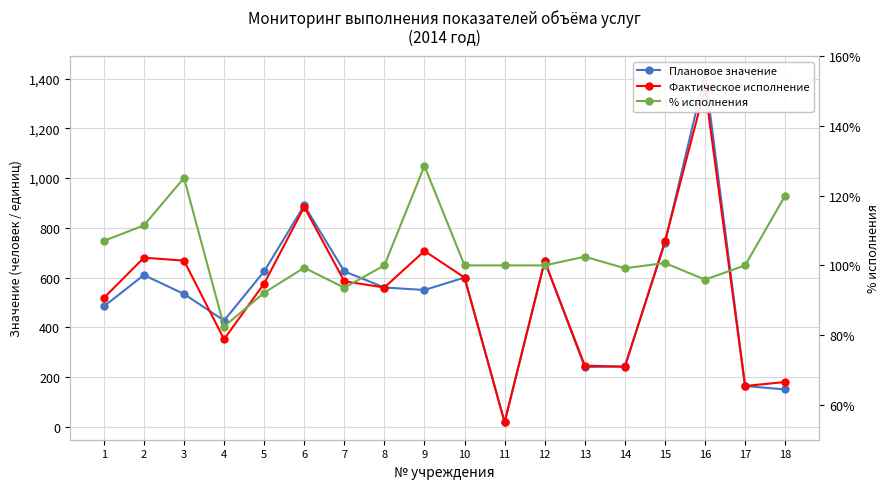

How many data points does each series have?

18